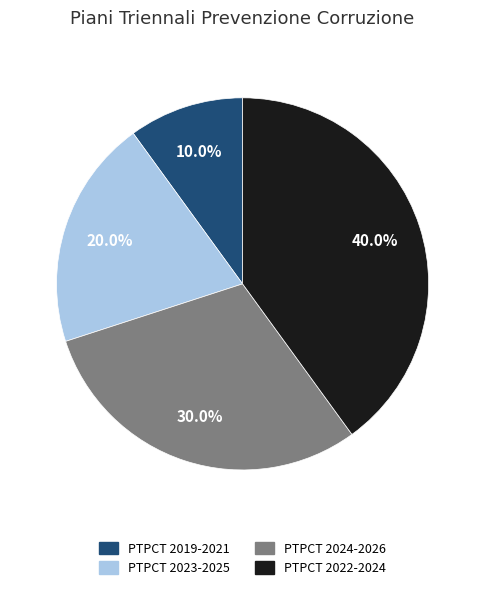

To the nearest percent, what is the difference between the PTPCT 2019-2021 and PTPCT 2022-2024 slice percentages?

30%